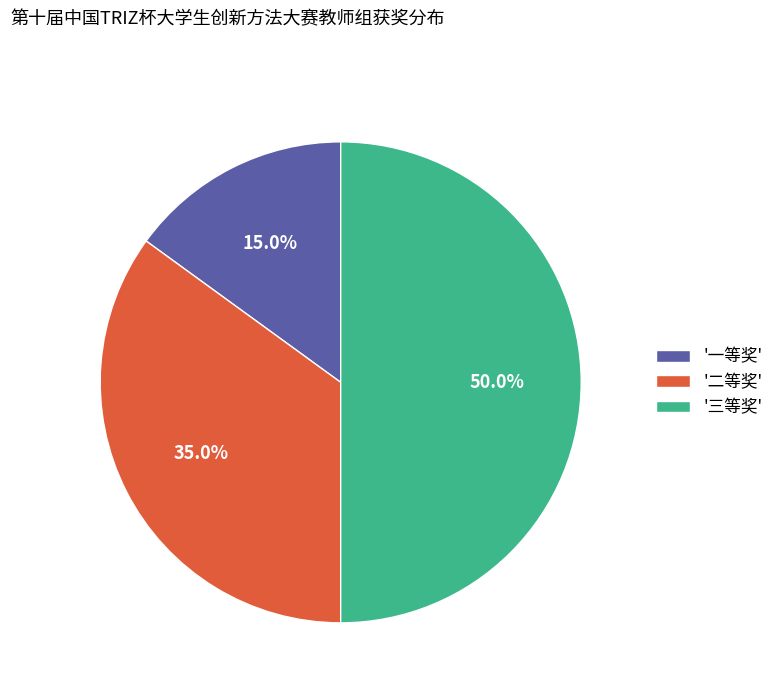

Rank the categories by value from highest to lowest.

'三等奖', '二等奖', '一等奖'